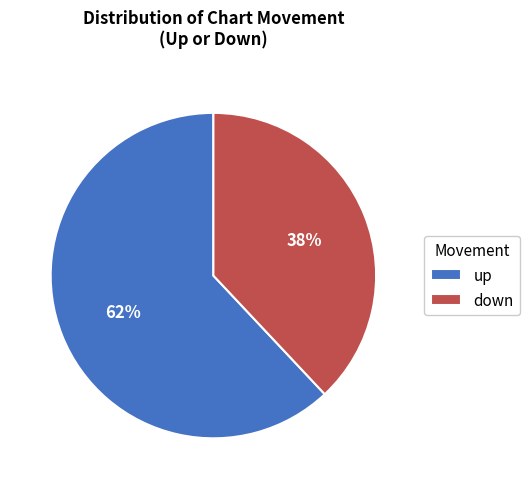

Do up and down together represent more than half of the pie?

Yes